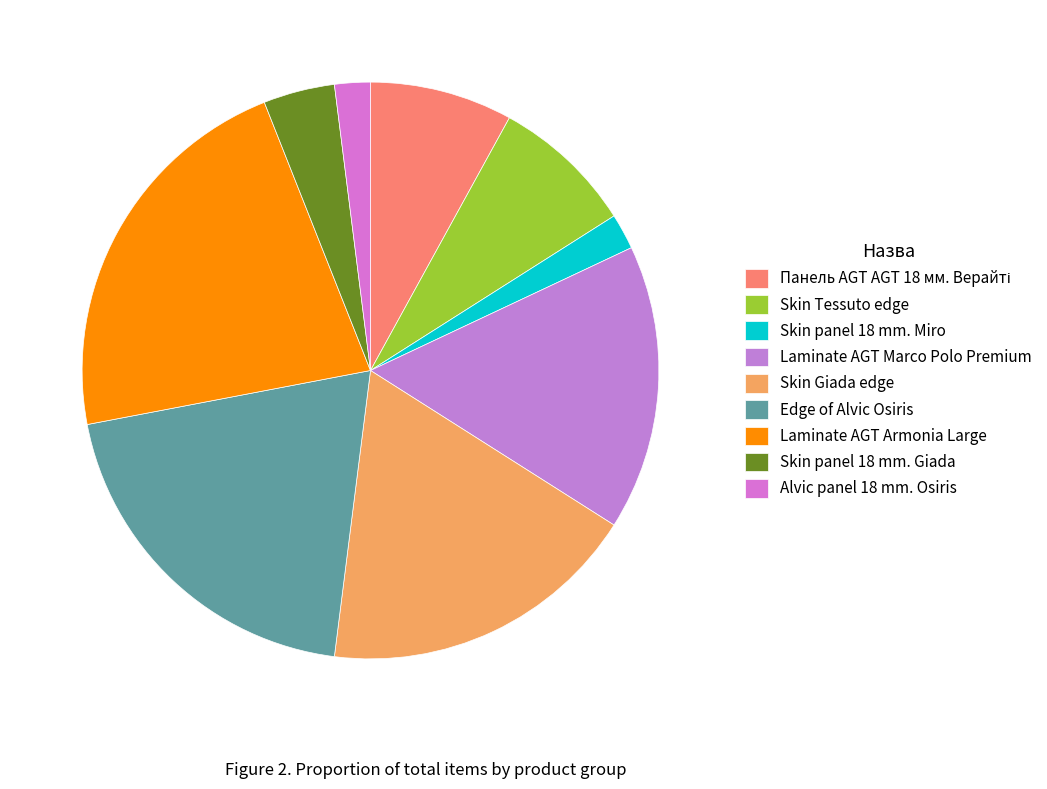

What percentage do Skin panel 18 mm. Giada and Edge of Alvic Osiris together represent?

24.0%